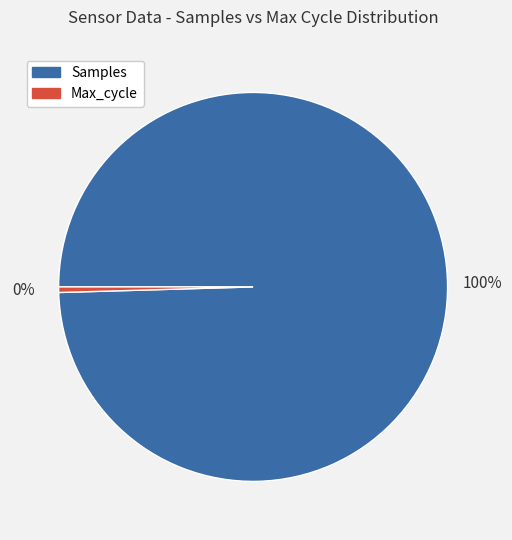

Combined, do Max_cycle and Samples account for over 50%?

Yes